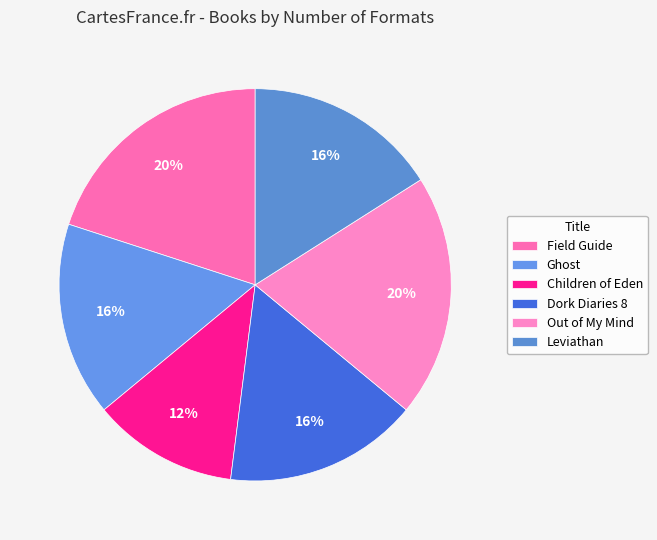

Approximately how many times larger is the value at Out of My Mind compared to Field Guide?

1.0